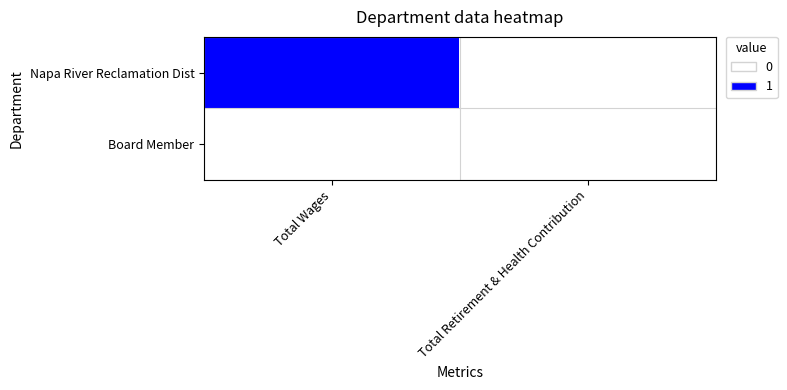

Between Total Wages and Total Retirement & Health Contribution, which series saw the biggest shift?

Napa River Reclamation Dist